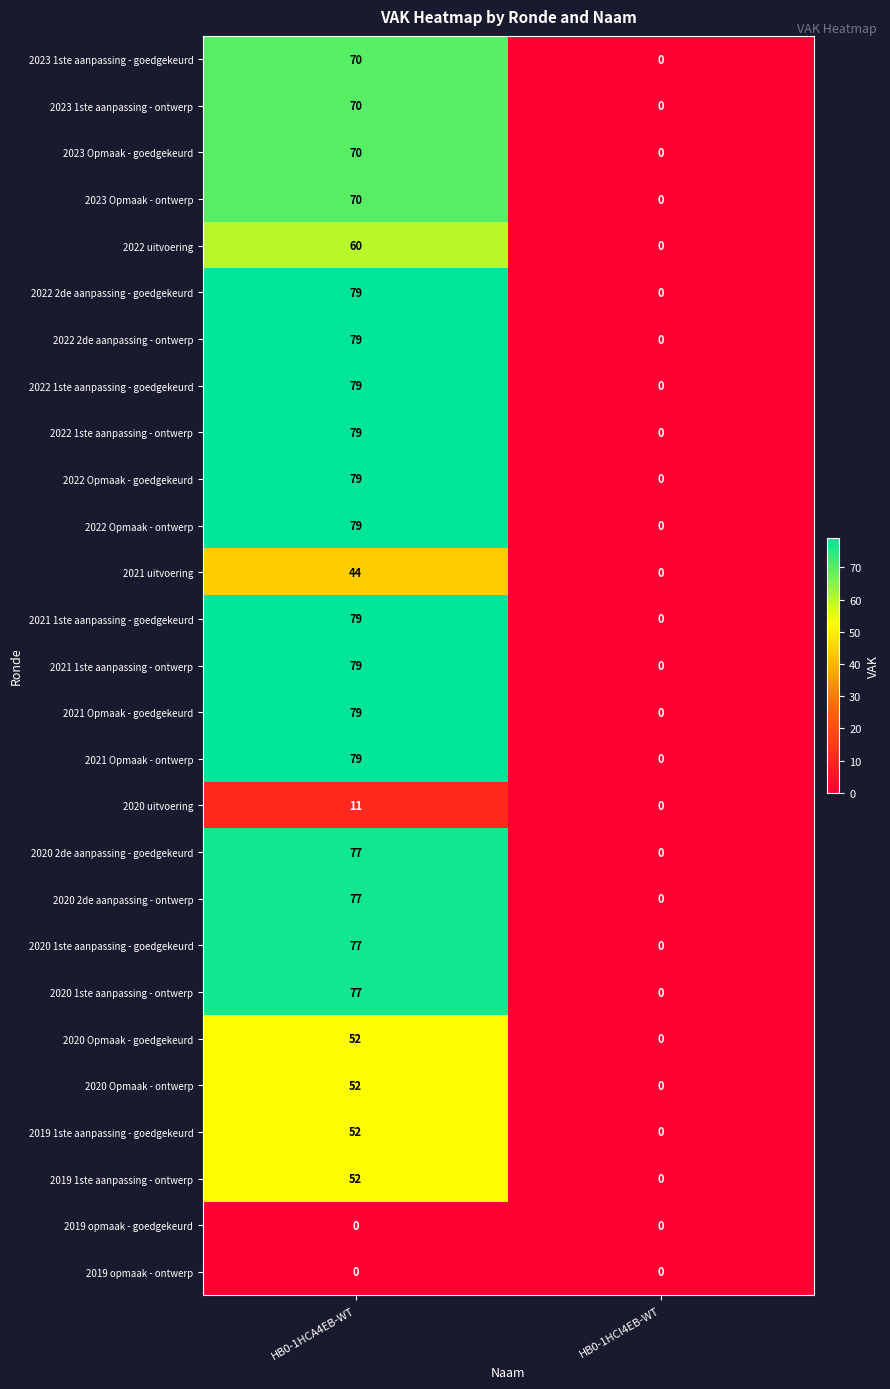

The 2023 Opmaak - ontwerp series shows -25 at HB0-1HCI4EB-WT. True or false?

False